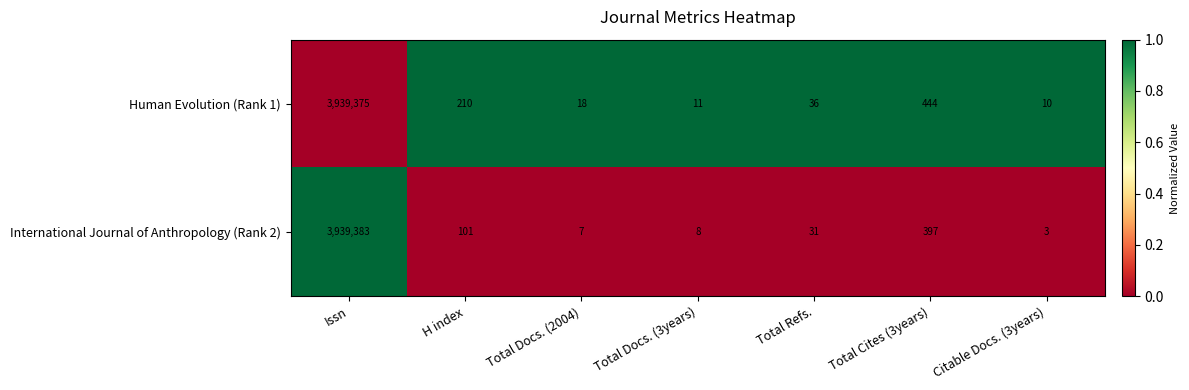

Count the number of categories in the chart.

7